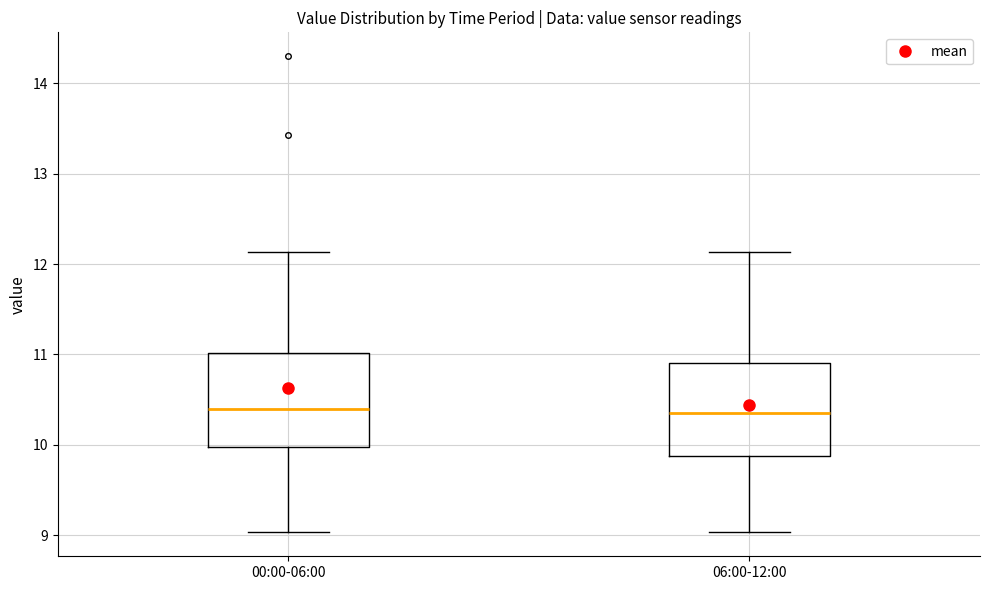

Where does the lower whisker of the box for 00:00-06:00 end on the y-axis? The values are not printed on the chart, so give them approximately, as read against the axis.

9.0